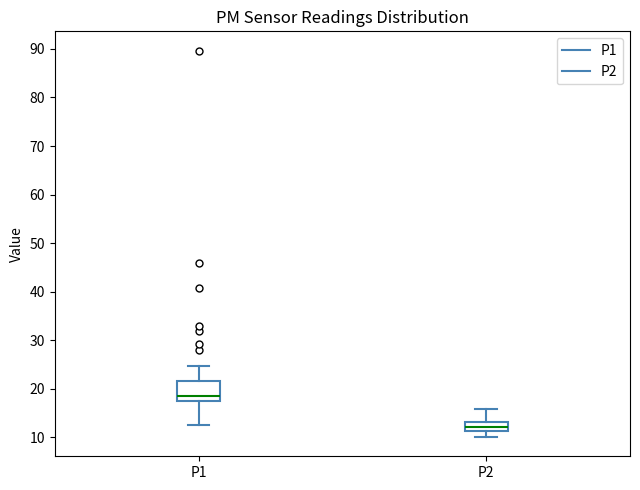

Which box has the highest median line?

P1